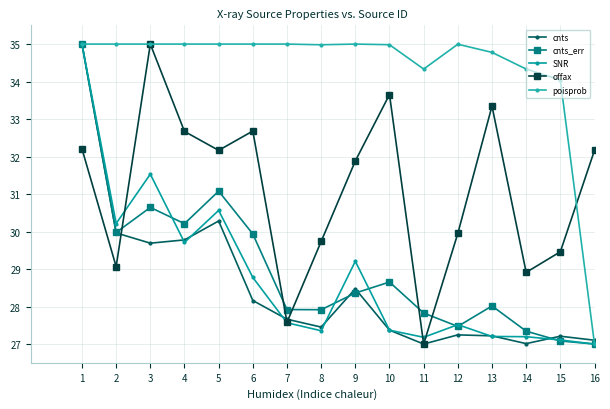

What is the difference between the cnts values at 15 and 11?

0.2